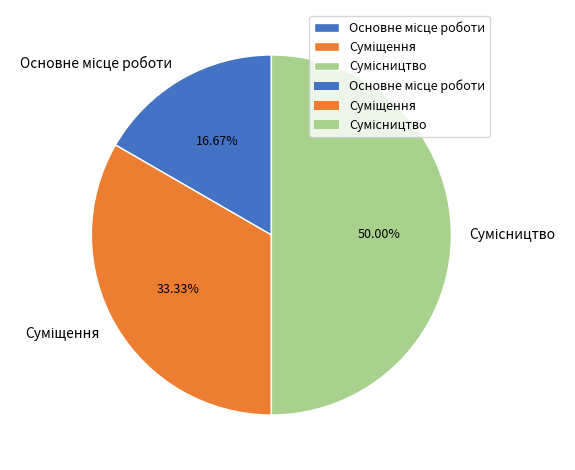

What percentage is NOT represented by Основне місце роботи?

83.3%